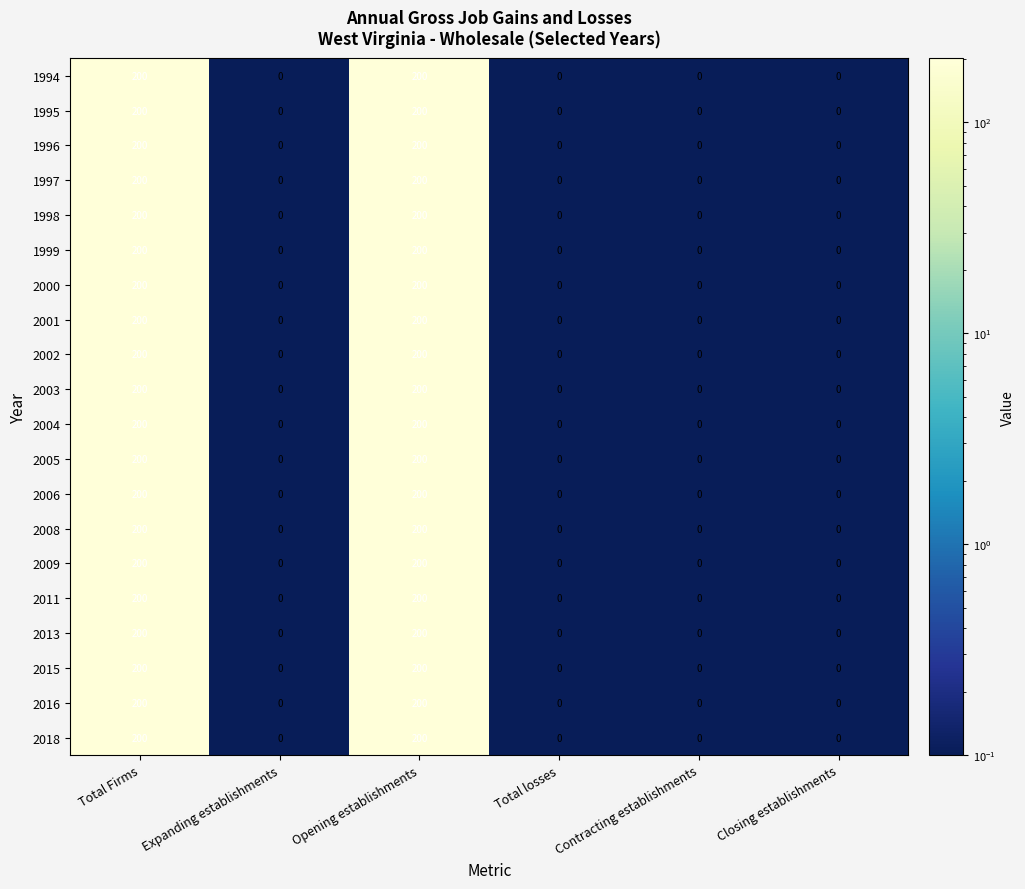

What is the total value across all series at Total Firms?

4000